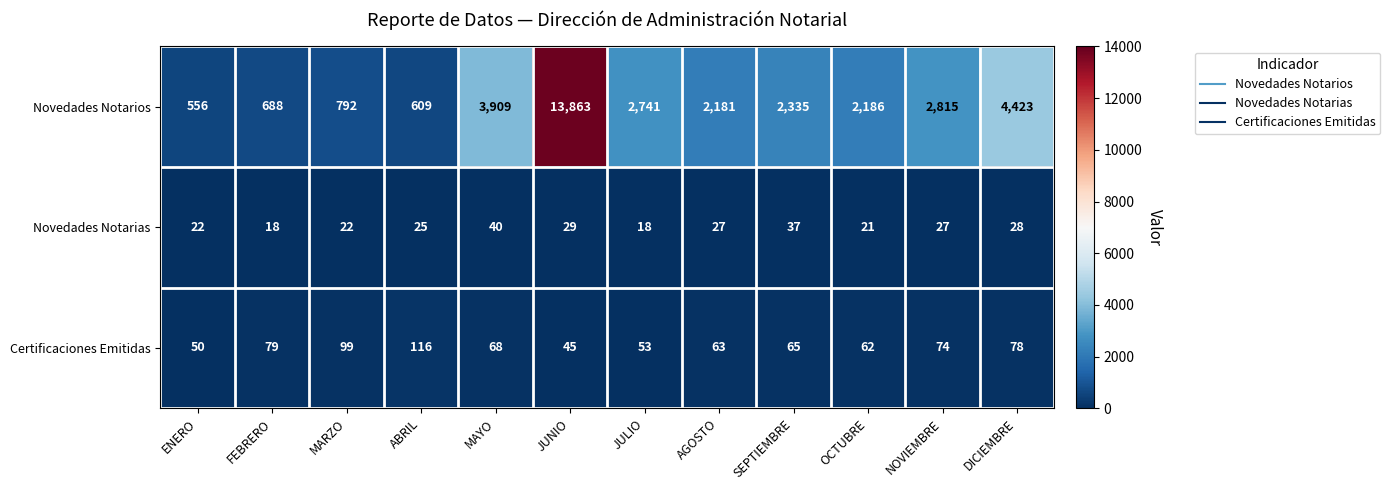

The value of Novedades Notarias at MARZO is 8. True or false?

False